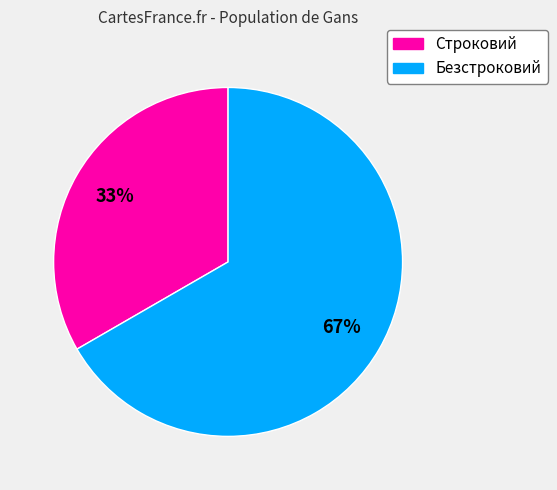

Count the number of slices in the pie.

2